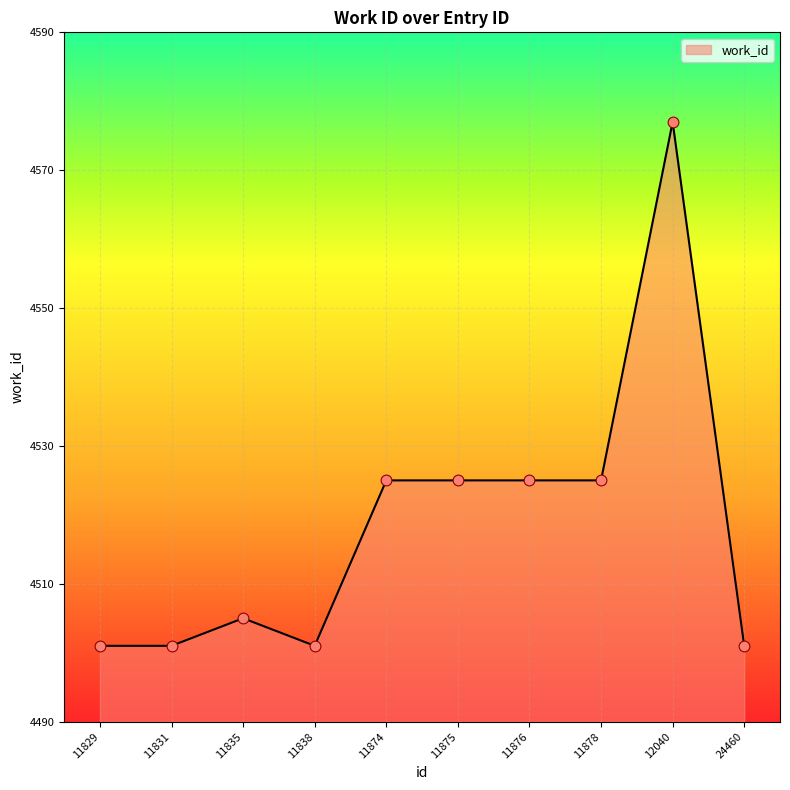

What is the change in value from 11874 to 12040?

+52